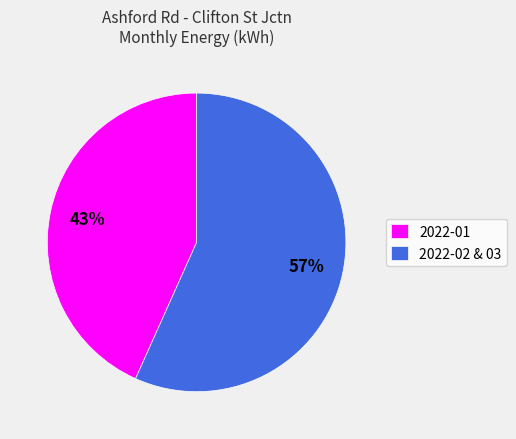

Is there a majority slice in this chart?

Yes